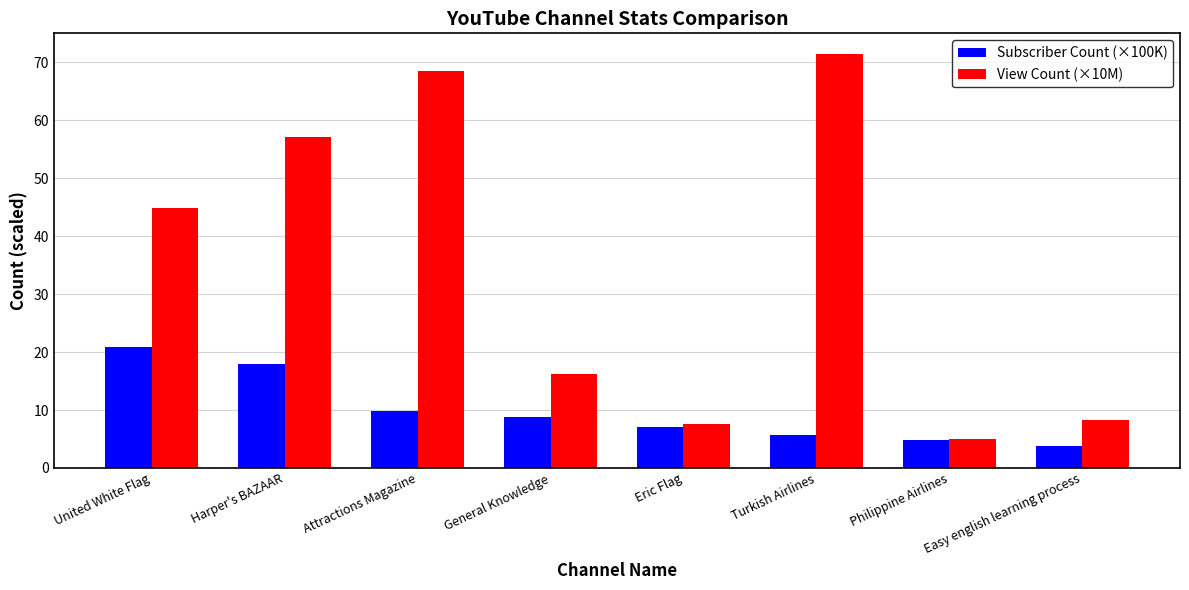

List the series in order of their peak value, highest first.

View Count (×10M), Subscriber Count (×100K)